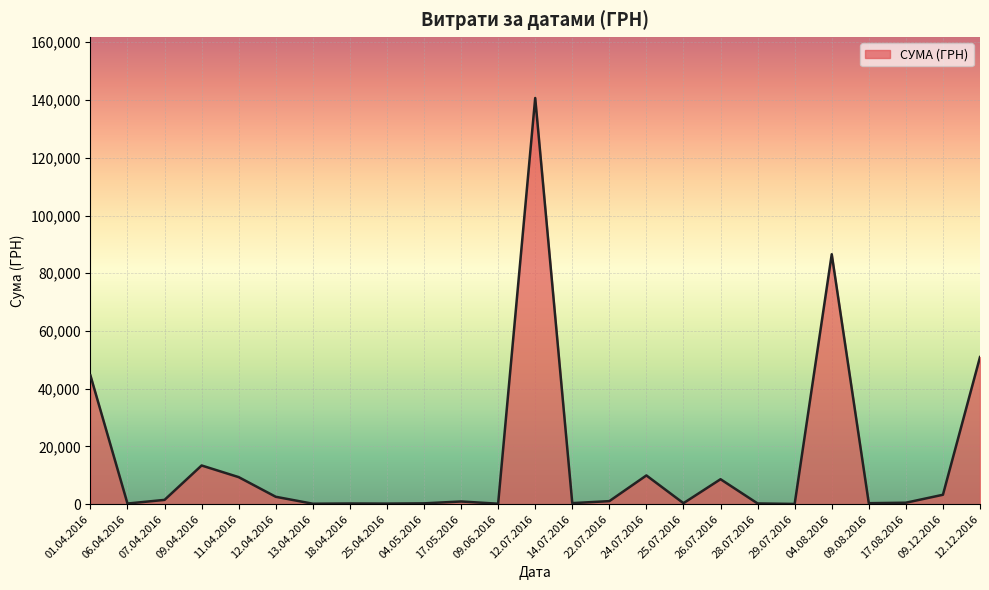

What is the ratio of the value at 12.12.2016 to the value at 04.08.2016?

0.6